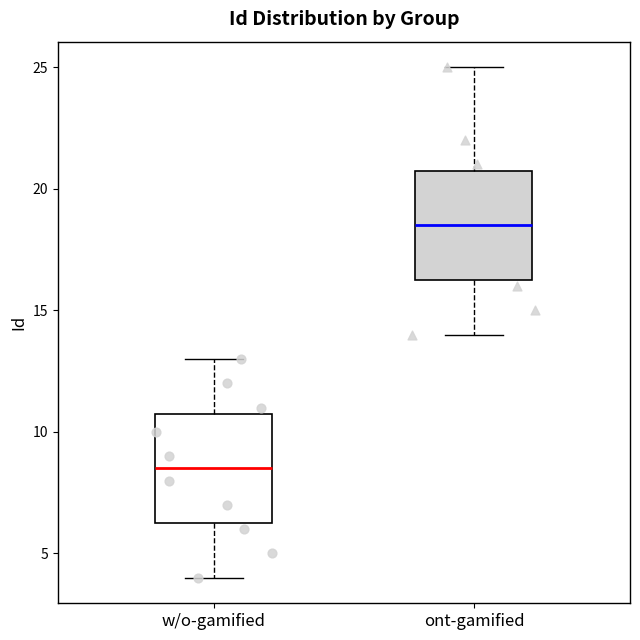

Where does the median line of the box for ont-gamified sit on the y-axis? The values are not printed on the chart, so give them approximately, as read against the axis.

18.5